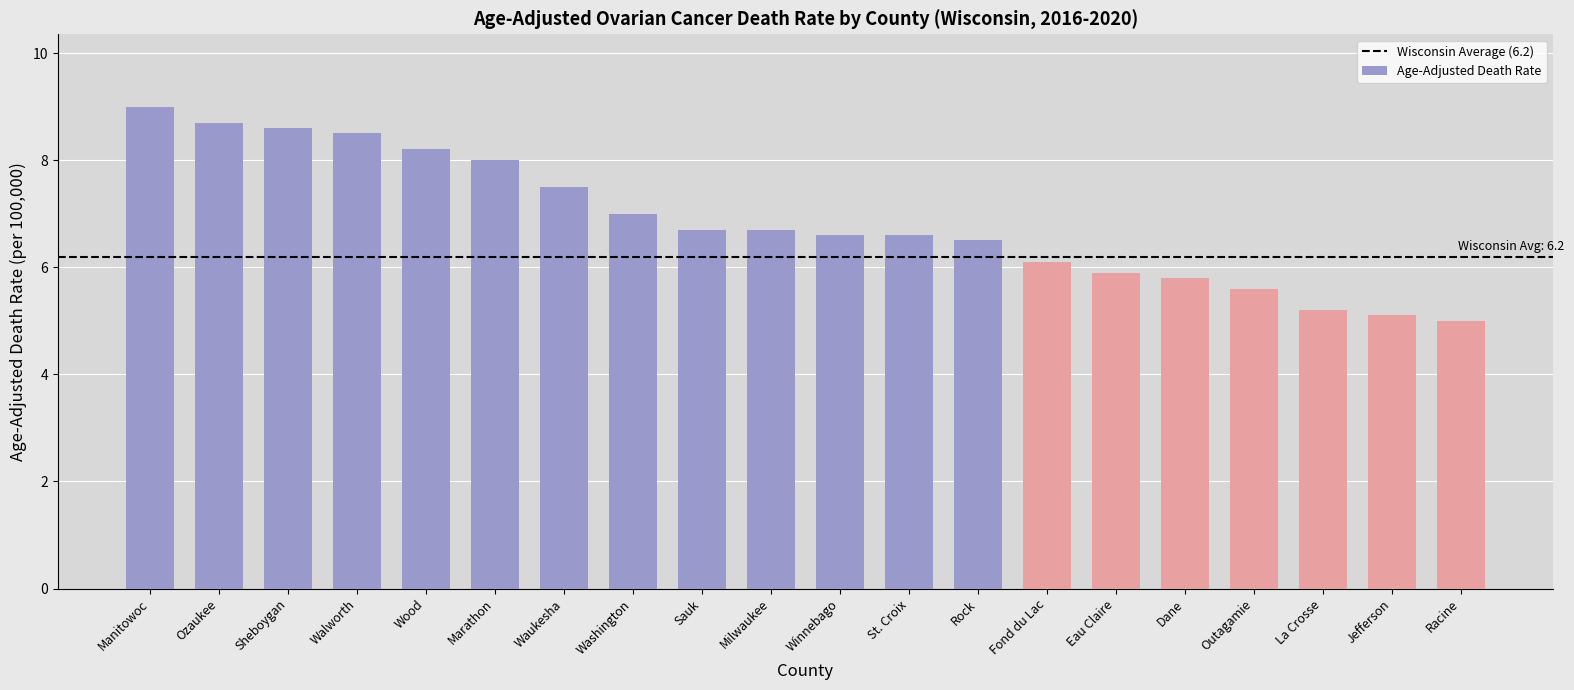

Between Waukesha and Sheboygan, which is larger?

Sheboygan